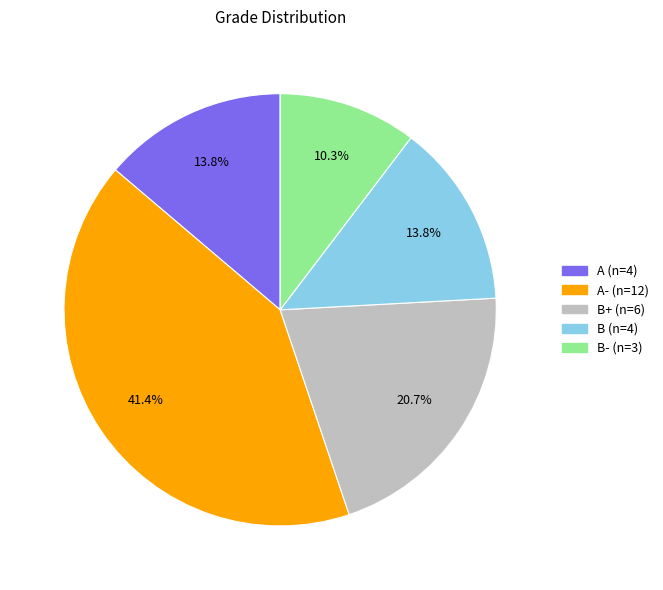

Does any single category account for the majority?

No